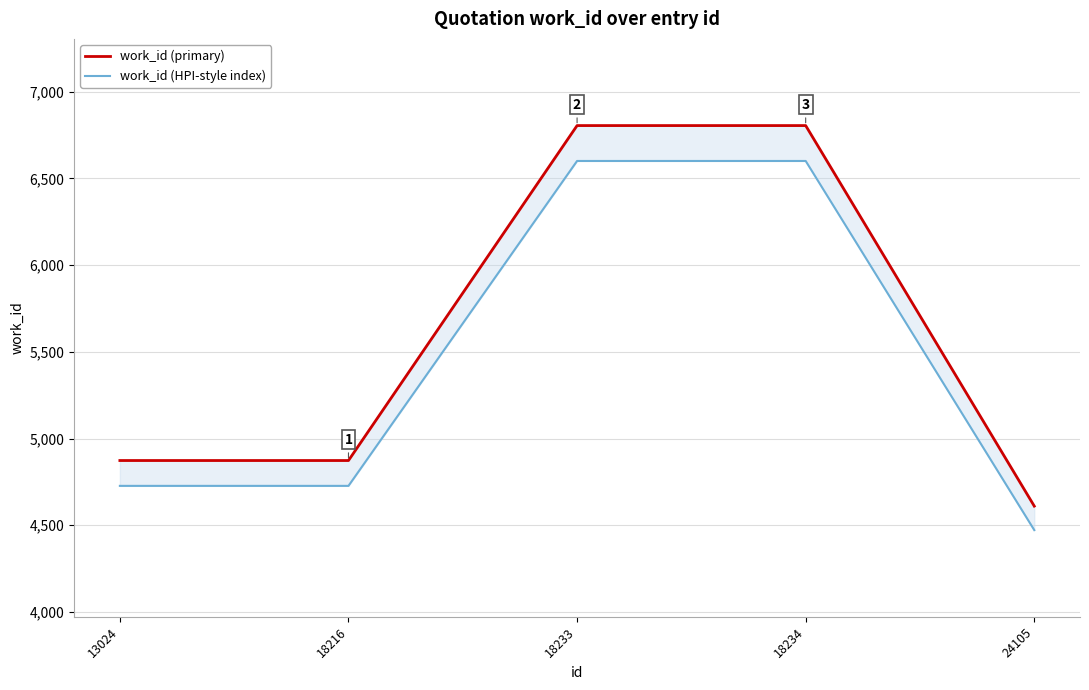

Which series has the widest spread of values?

work_id (primary)